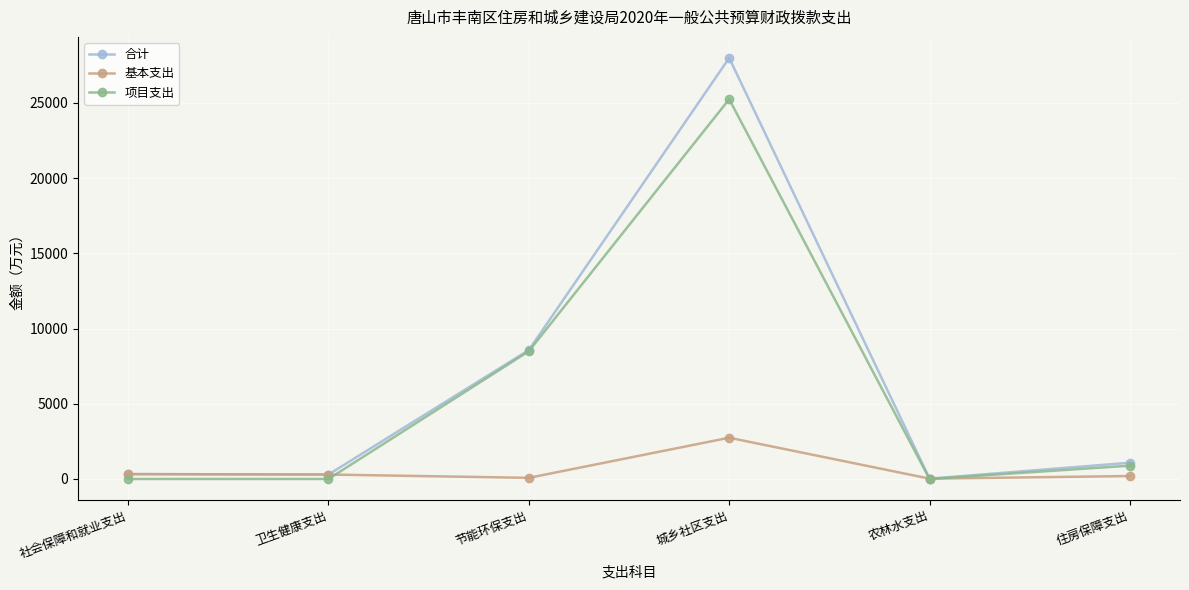

Which series has the largest range (max minus min)?

合计